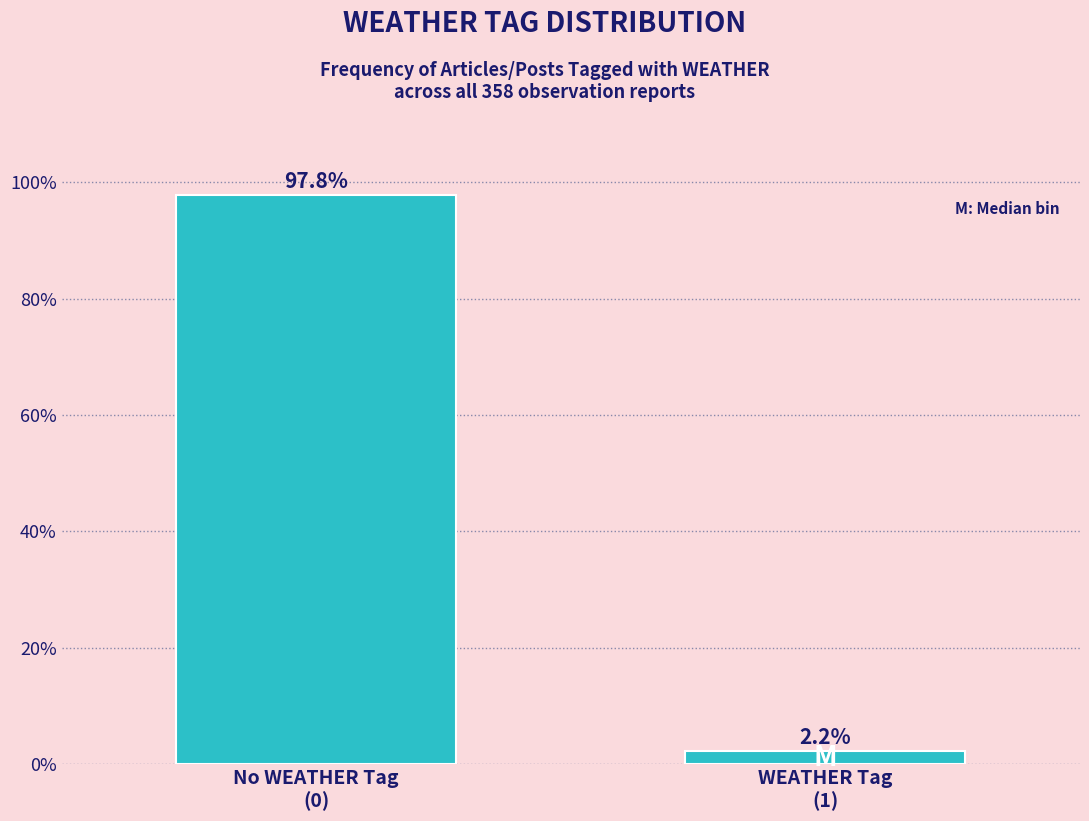

Reading right to left, transcribe all the data shown in this chart.

2.2	97.8